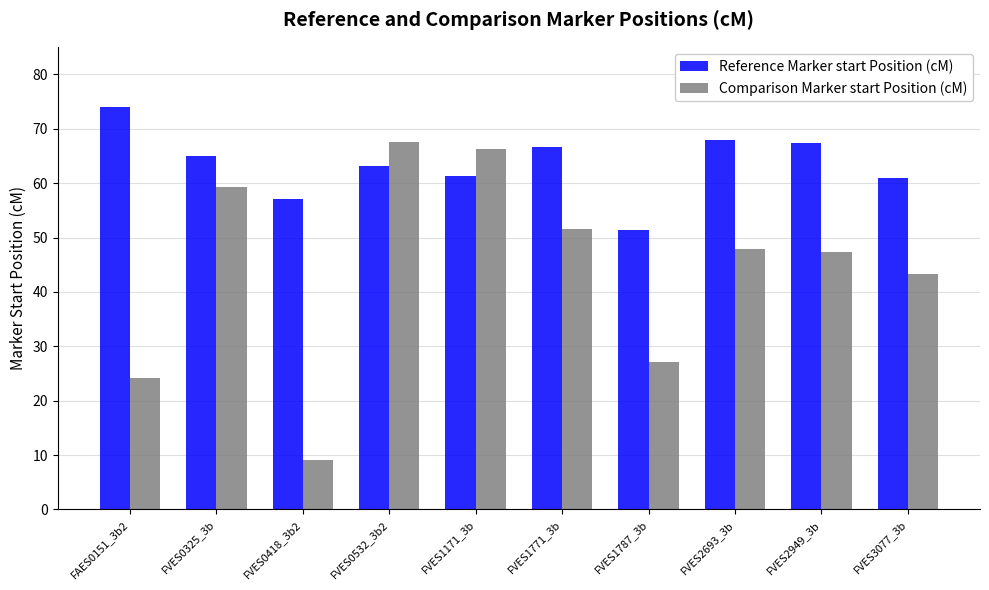

List the series in order of their overall mean, highest first.

Reference Marker start Position (cM), Comparison Marker start Position (cM)